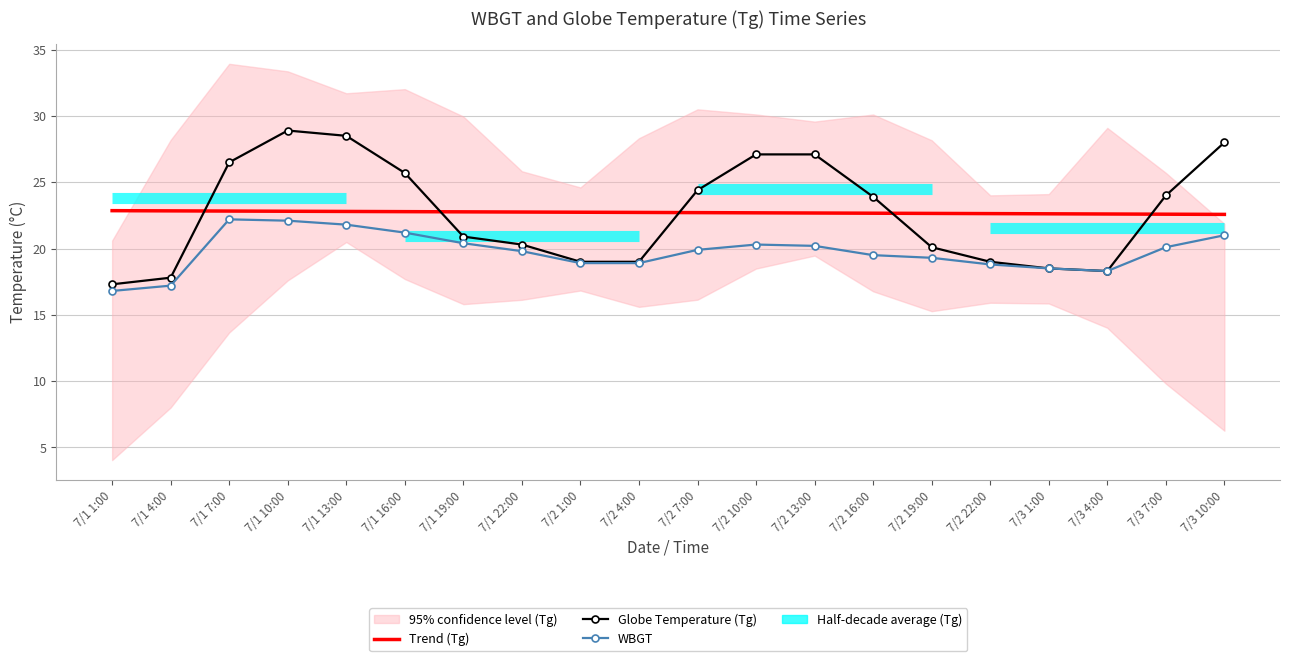

Which category has the highest value across all series?

7/1 10:00